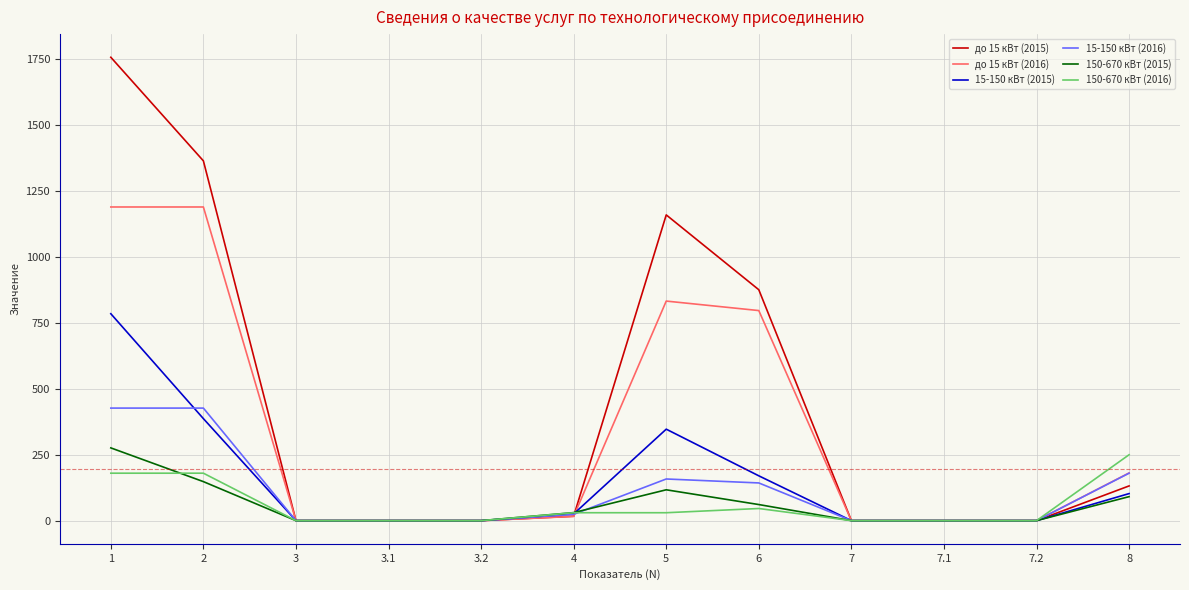

List the series in order of their peak value, highest first.

до 15 кВт (2015), до 15 кВт (2016), 15-150 кВт (2015), 15-150 кВт (2016), 150-670 кВт (2015), 150-670 кВт (2016)